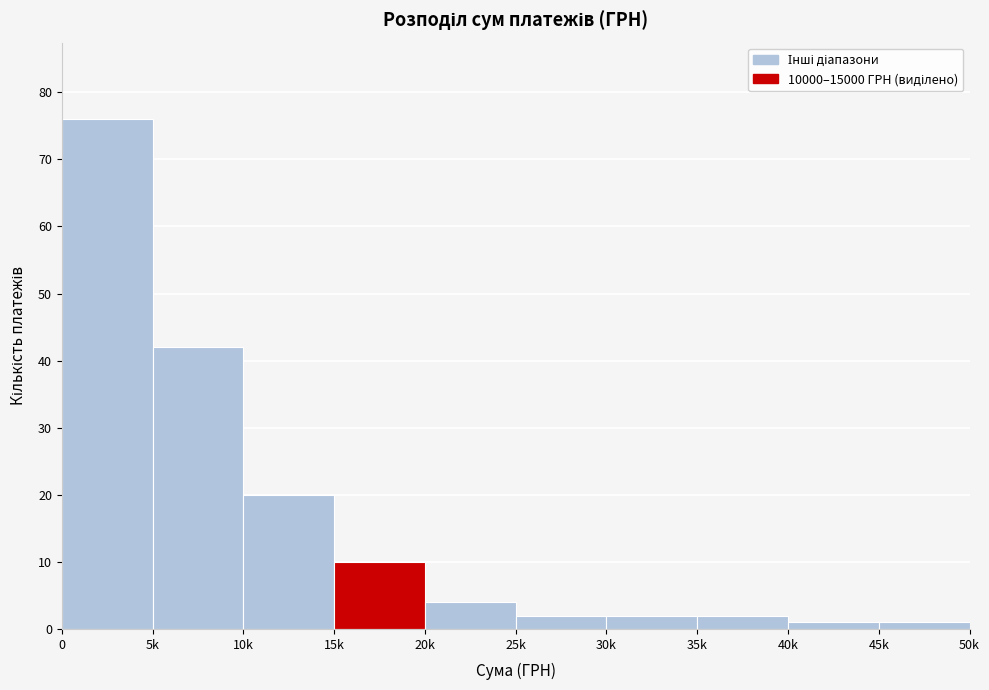

Reading right to left, transcribe all the data shown in this chart.

1	1	2	2	2	4	10	20	42	76